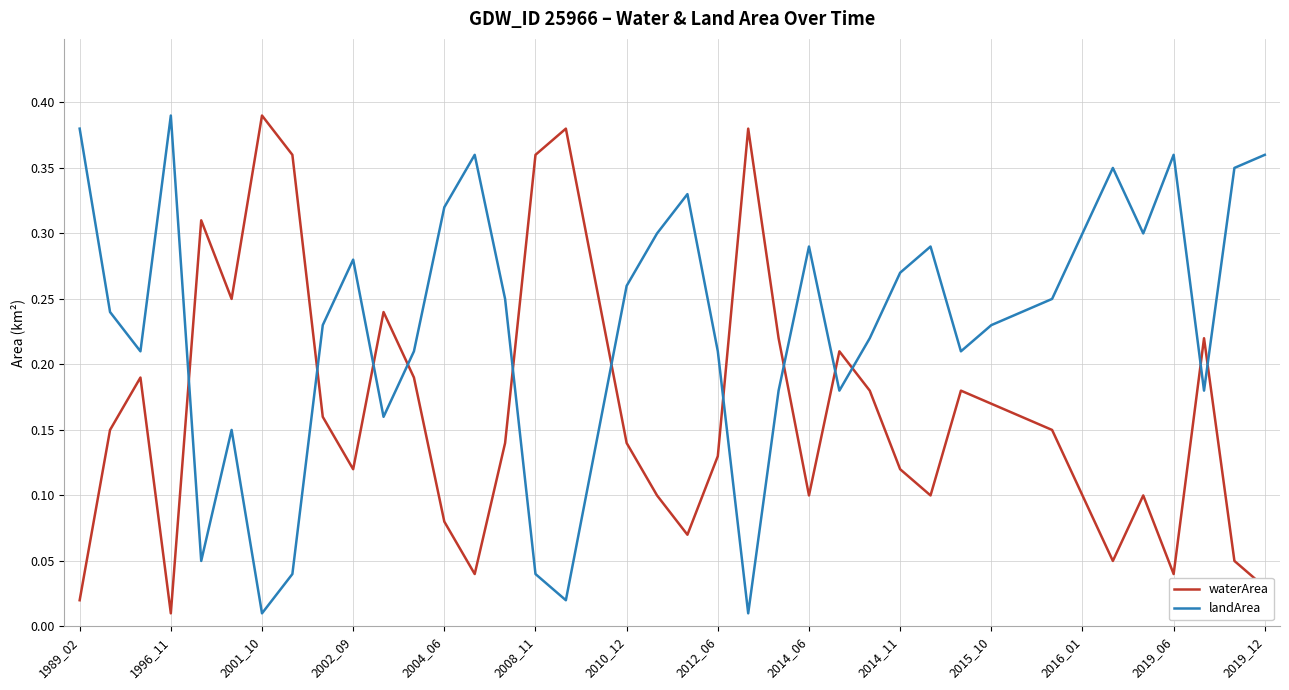

In landArea, how many points are higher than both neighbors (excluding endpoints)?

9